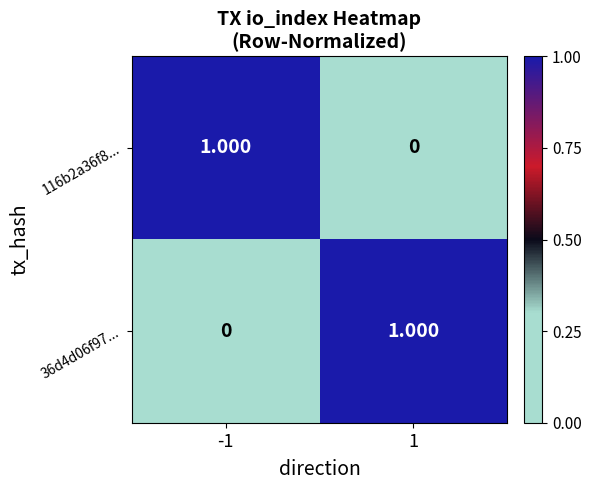

How many categories are shown in the chart?

2